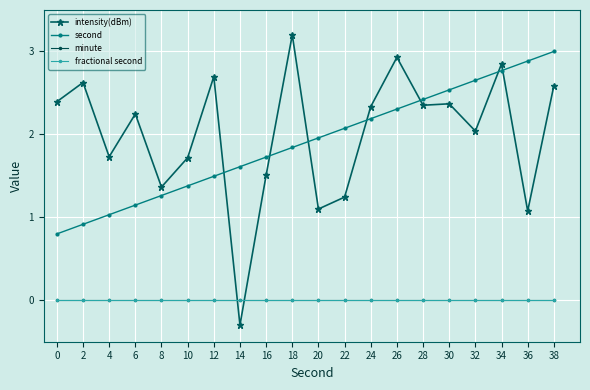

What is the value of the intensity(dBm) point at the 3rd from the left?

1.7